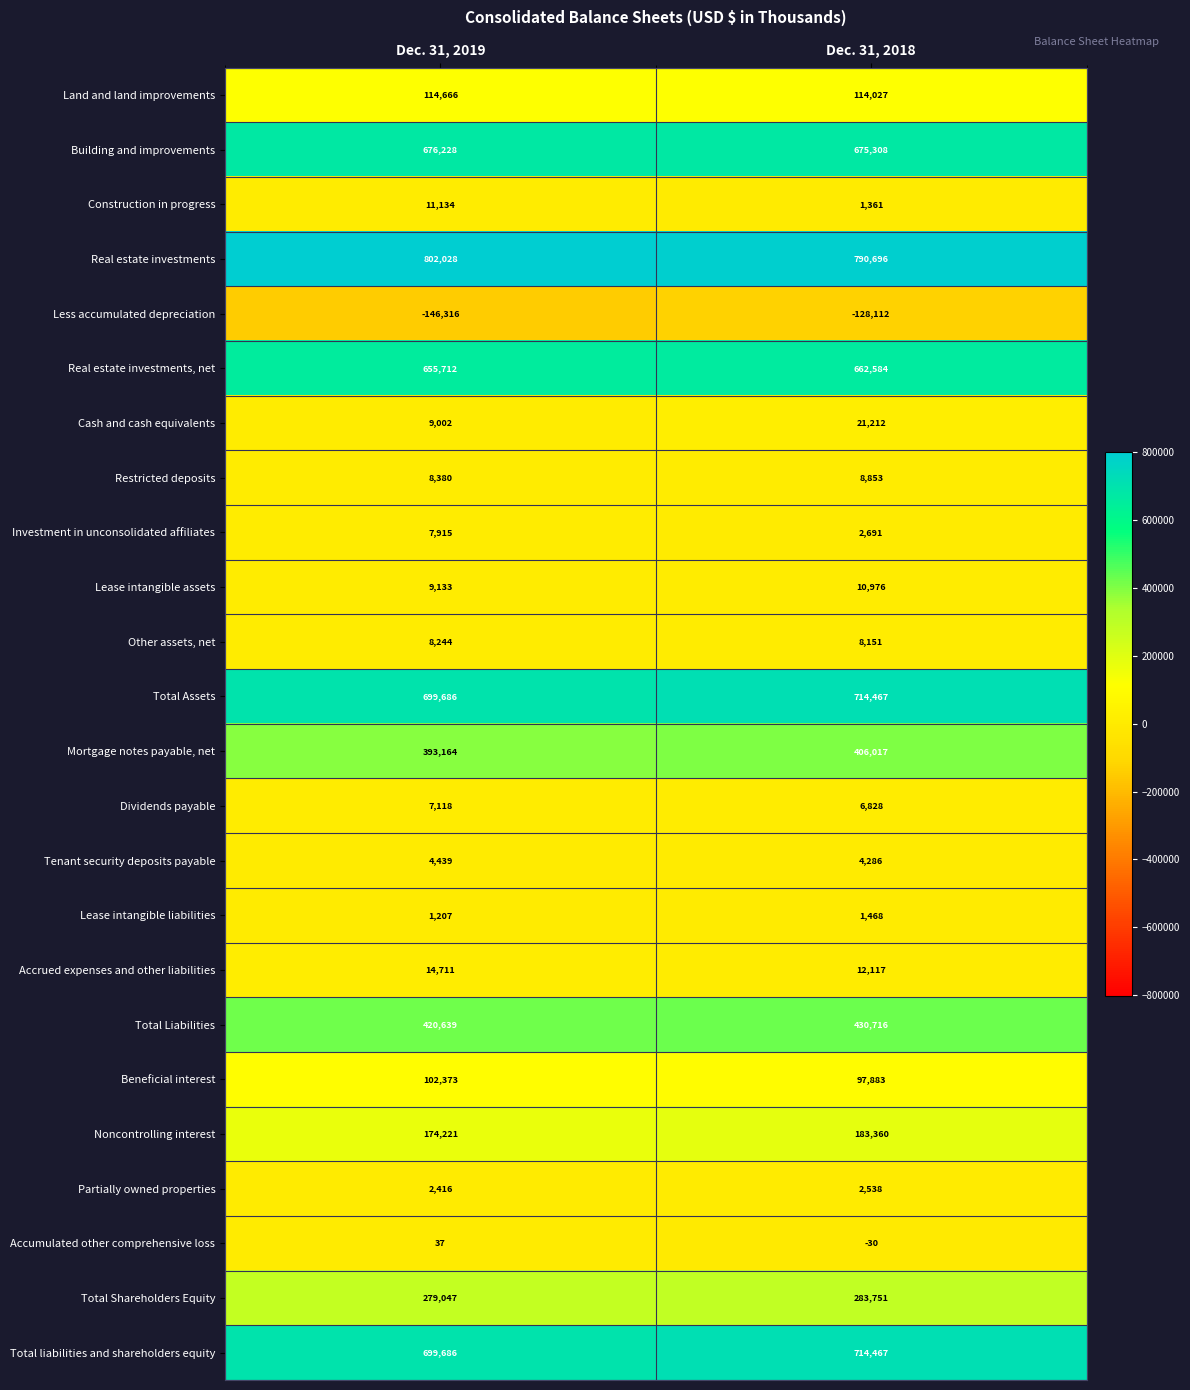

The Cash and cash equivalents series shows 21212 at Dec. 31, 2018. True or false?

True